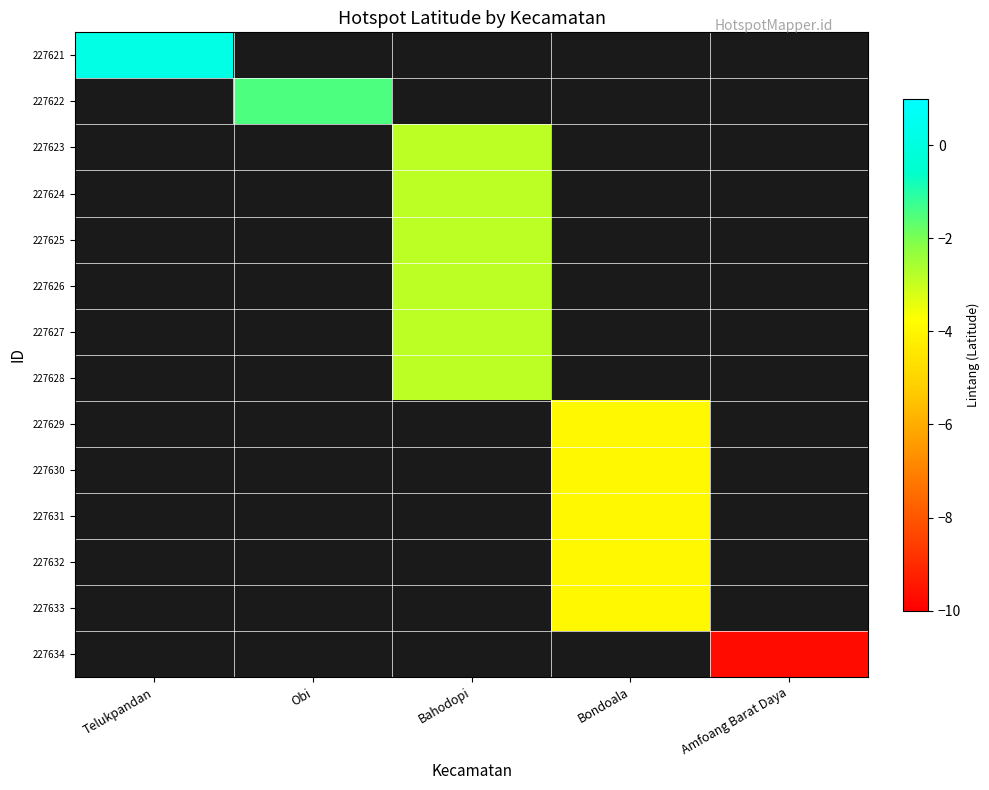

At Obi, list the series in order from smallest to largest.

227621, 227622, 227623, 227624, 227625, 227626, 227627, 227628, 227629, 227630, 227631, 227632, 227633, 227634